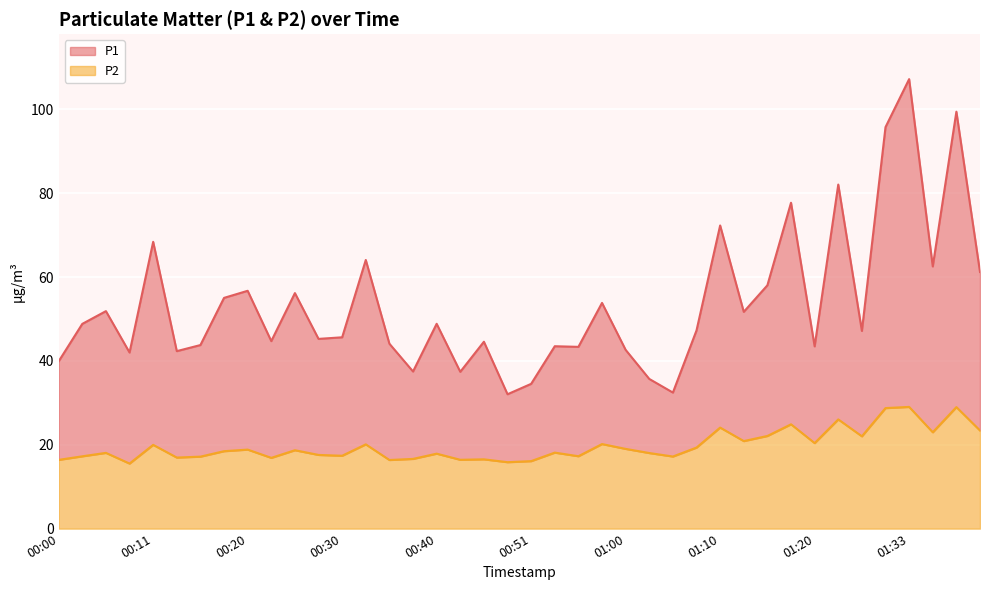

Which has a higher value, 00:48 or 00:16?

00:16